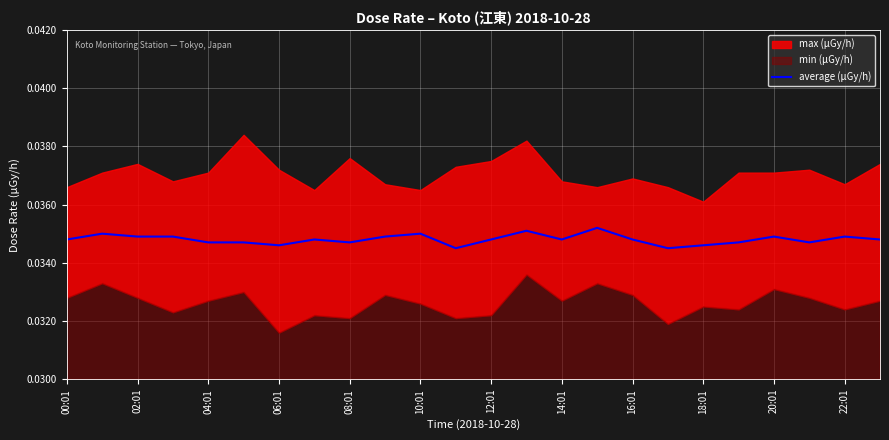

What is the sum of all values?

0.8